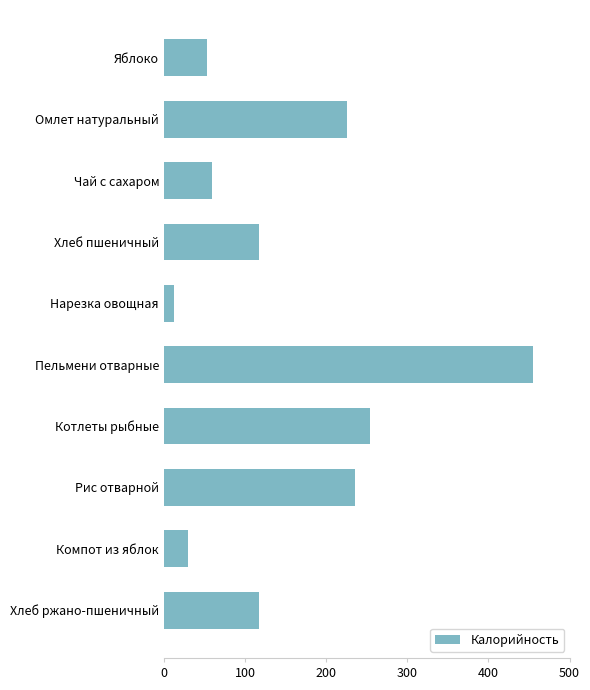

What is the difference between the maximum and minimum values?

442.9